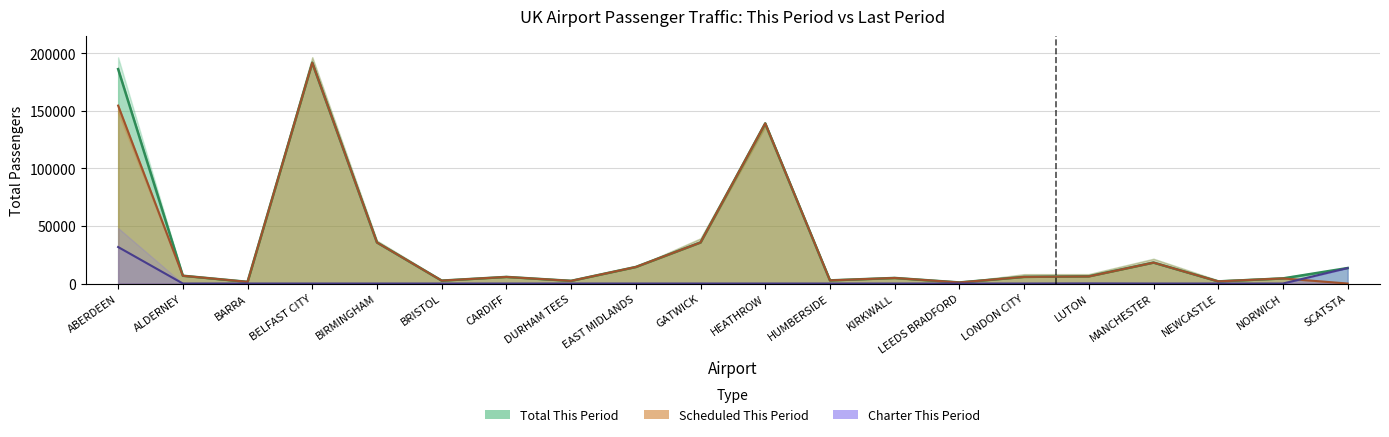

How many categories are shown in the chart?

20